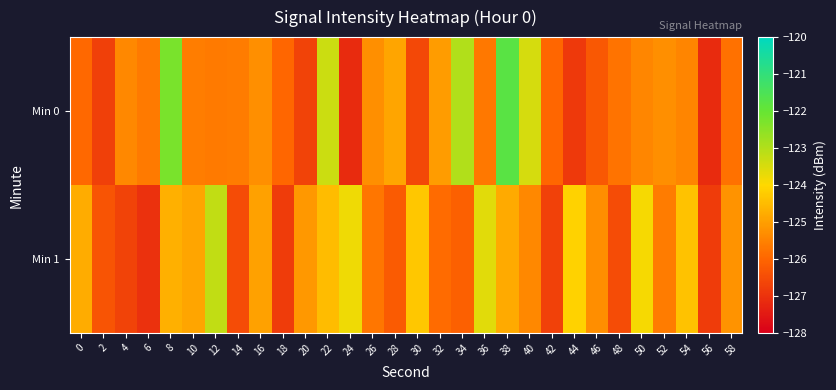

How many distinct data groups are displayed?

2